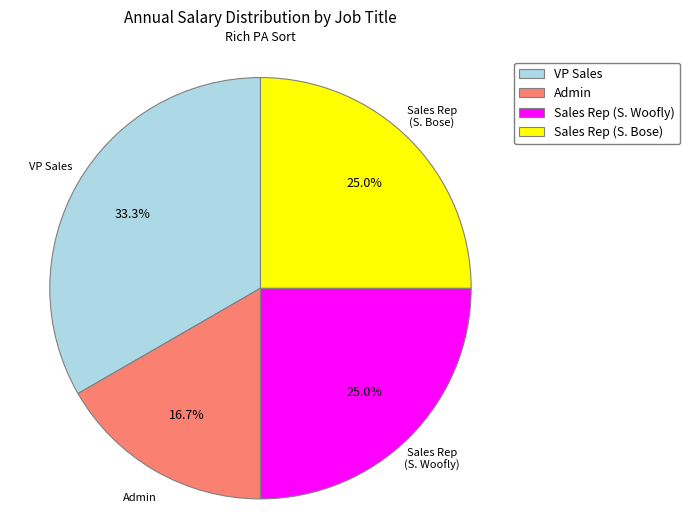

Count the number of slices in the pie.

4